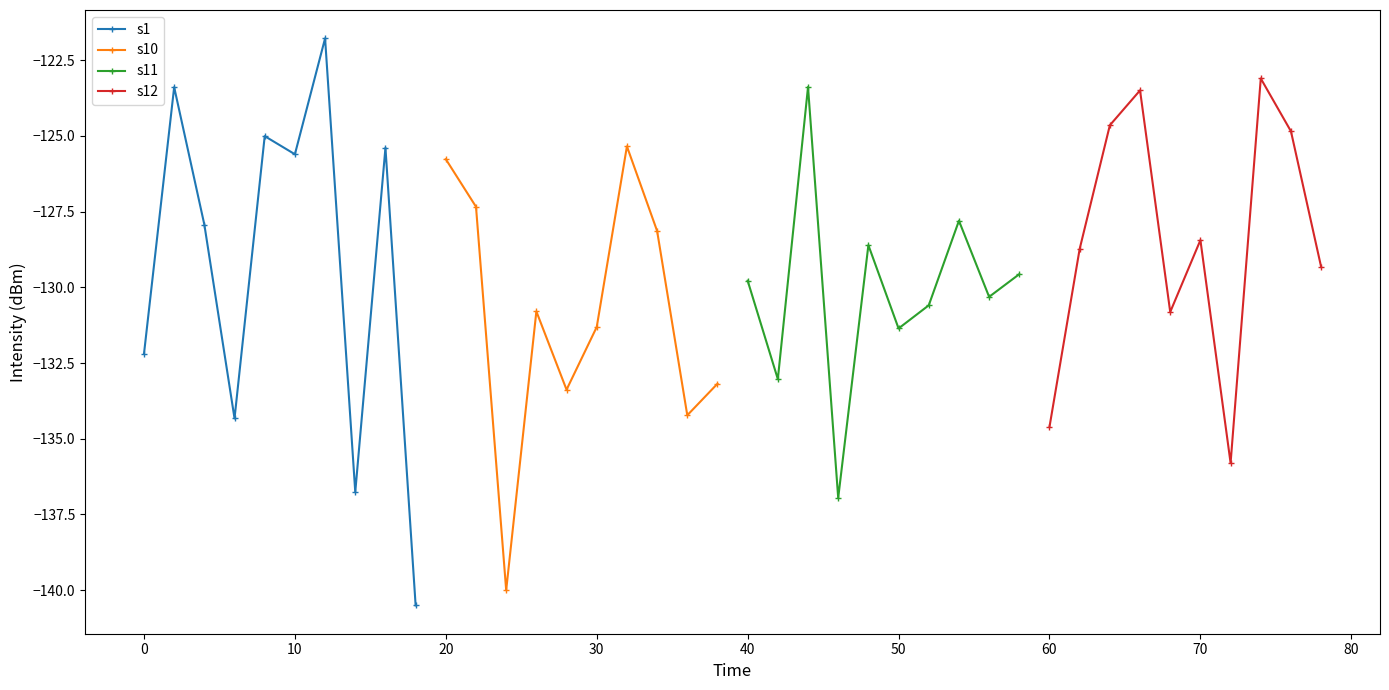

What are all the series names shown in the legend?

s1, s10, s11, s12